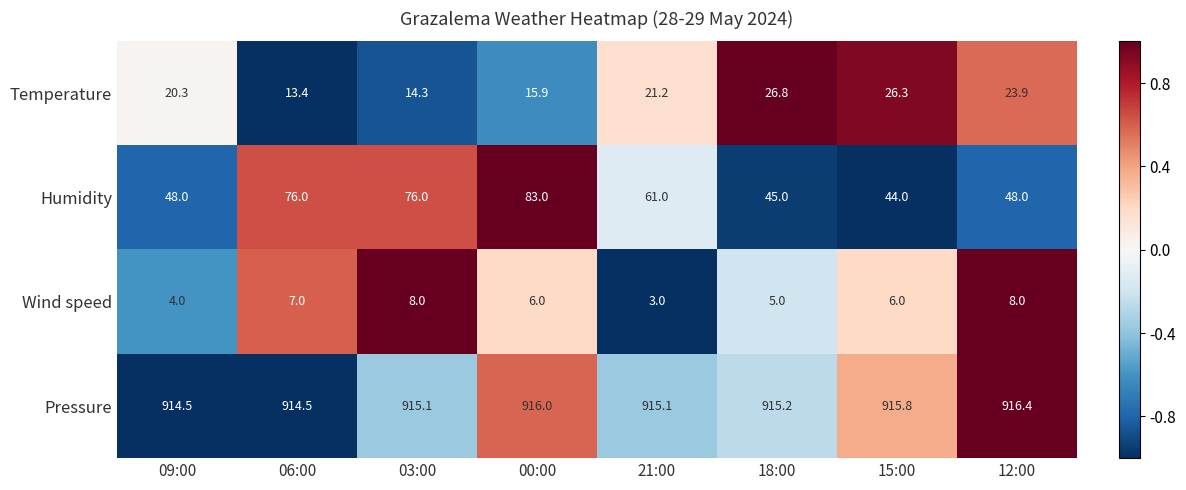

Read the Humidity value at 00:00.

83.0